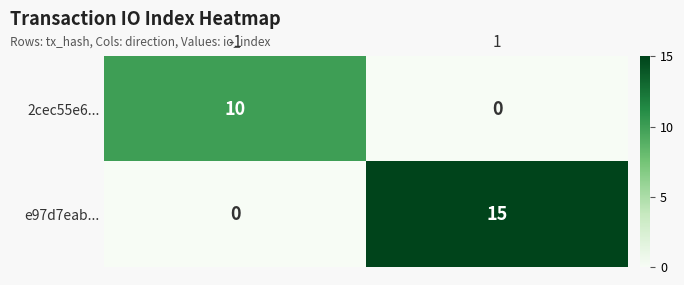

What is the total value across all series at -1?

10